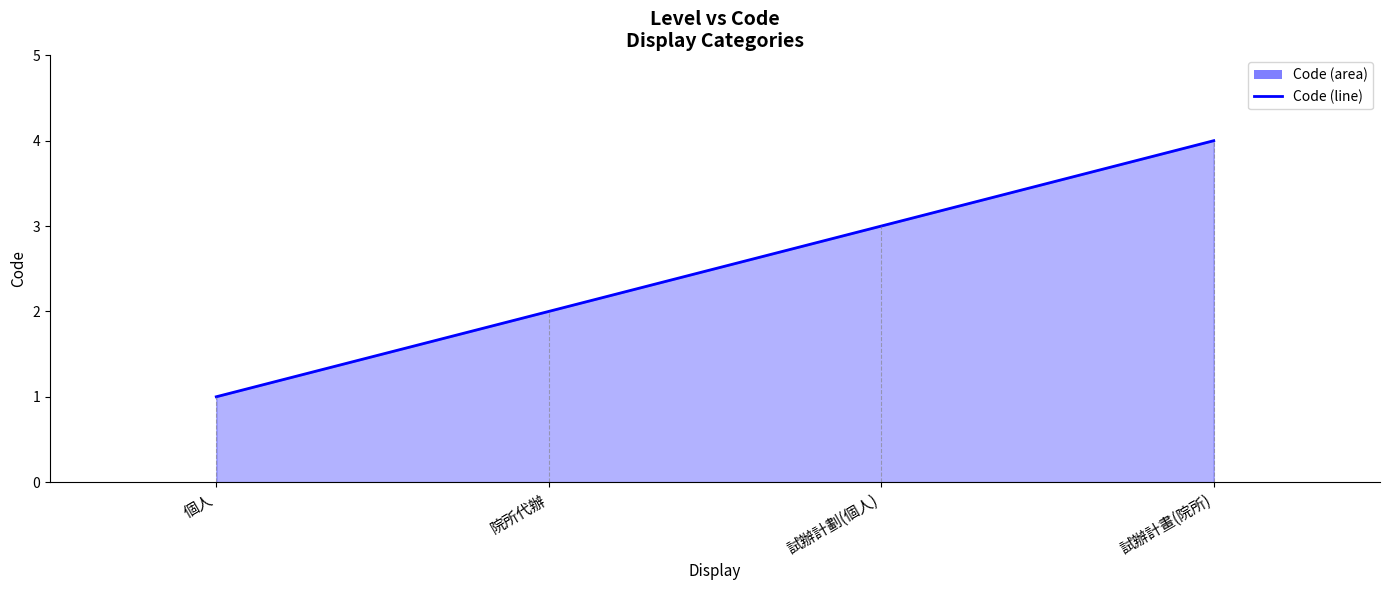

What is the difference between the second highest and second lowest values?

1